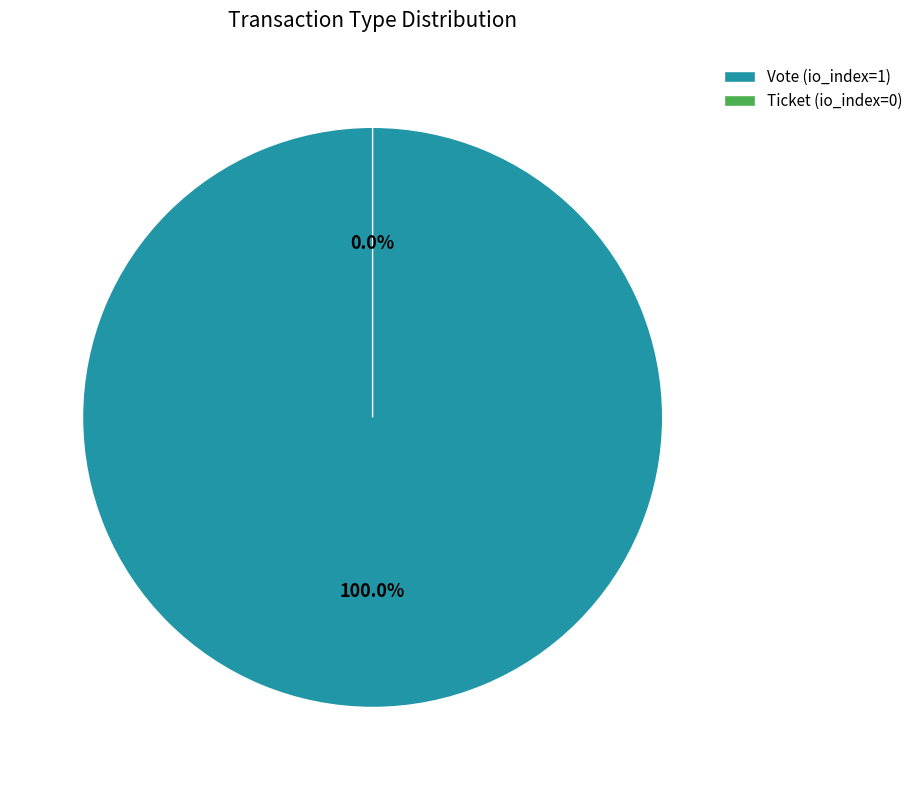

What is the change in value from Vote to Ticket?

-1